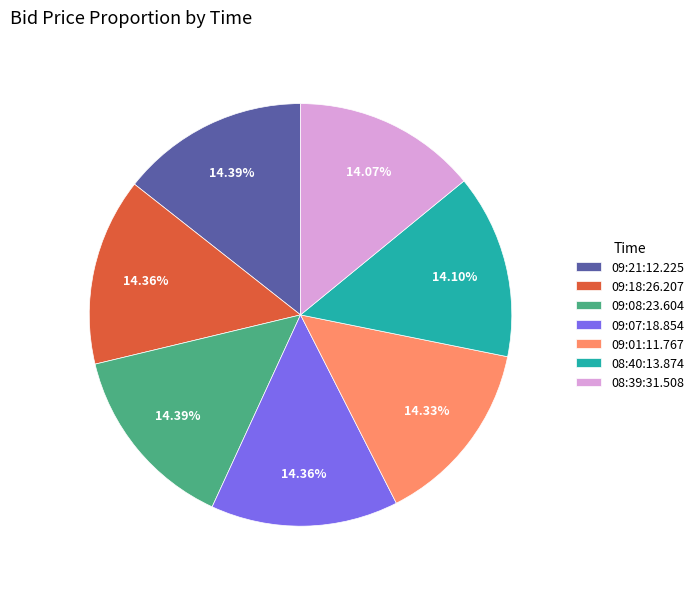

True or false: 08:39:31.508 accounts for 14% of the total.

True